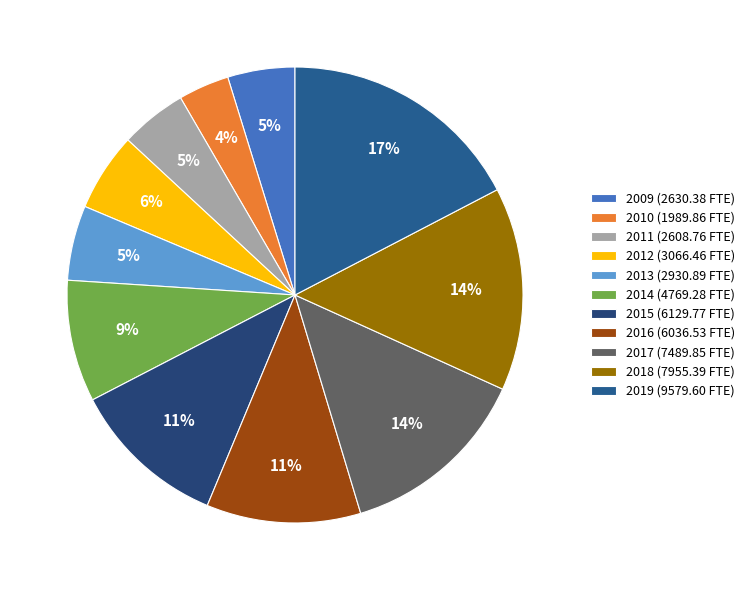

Is it true that 2017 is 27% of the pie?

False